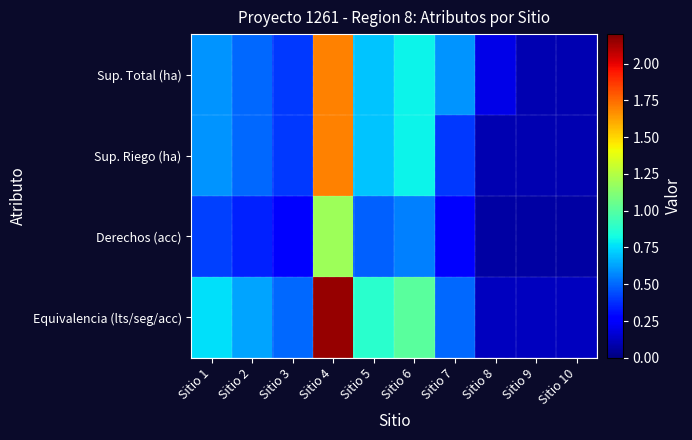

What is the difference between the highest and lowest values at Sitio 8?

0.1